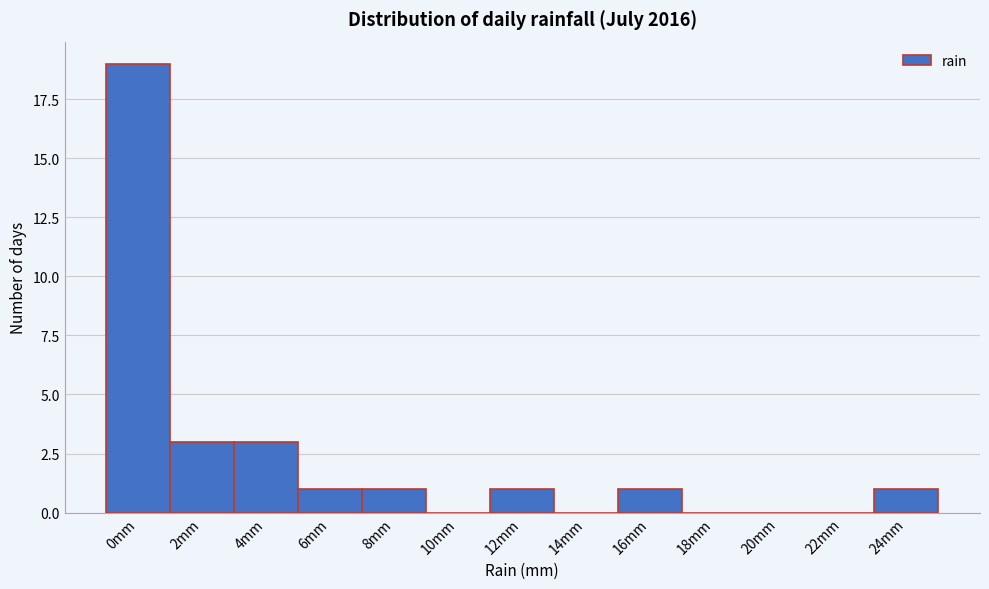

Reading left to right, what are all the values shown in this chart?

0mm=19	2mm=3	4mm=3	6mm=1	8mm=1	10mm=0	12mm=1	14mm=0	16mm=1	18mm=0	20mm=0	22mm=0	24mm=1